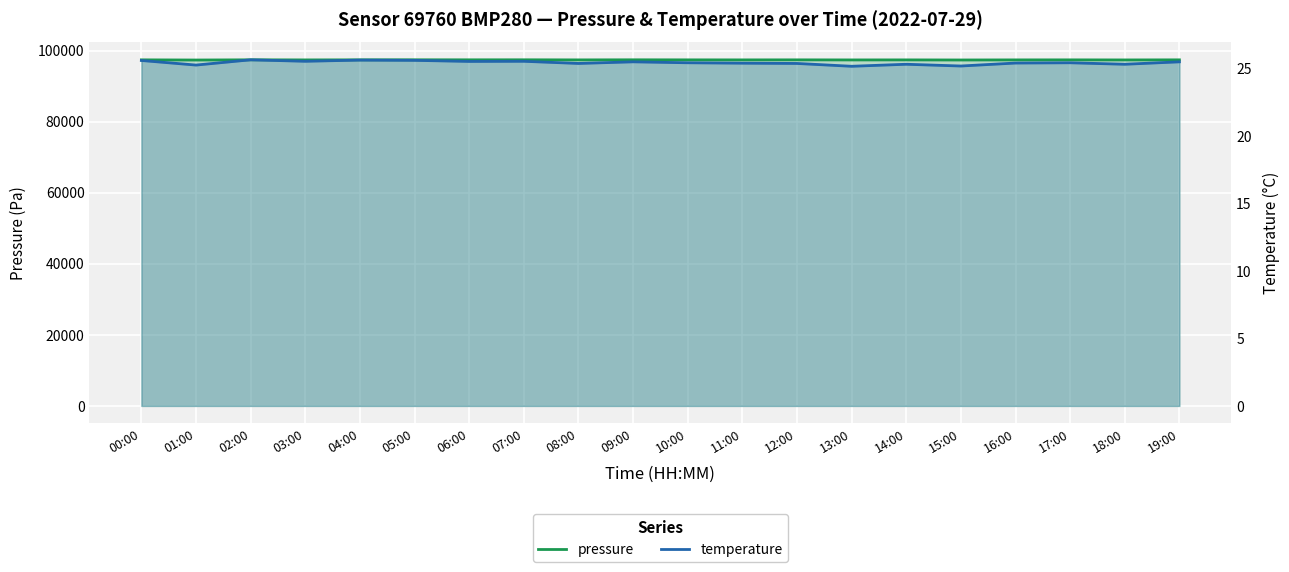

Reading right to left, what are all the values shown in this chart?

pressure: 97446.0	97422.3	97441.9	97433.3	97410.1	97433.8	97425.6	97445.3	97434.4	97442.8	97458.6	97433.8	97460.5	97453.5	97460.2	97445.6	97430.3	97454.2	97399.2	97445.3
temperature: 25.5	25.3	25.4	25.4	25.2	25.3	25.2	25.4	25.4	25.4	25.5	25.4	25.5	25.5	25.6	25.6	25.5	25.6	25.3	25.6